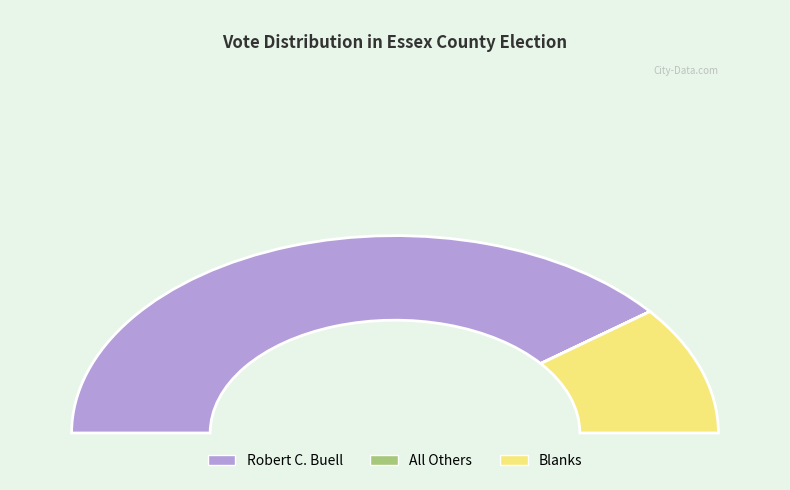

The Robert C. Buell slice represents 92% of the pie. True or false?

False